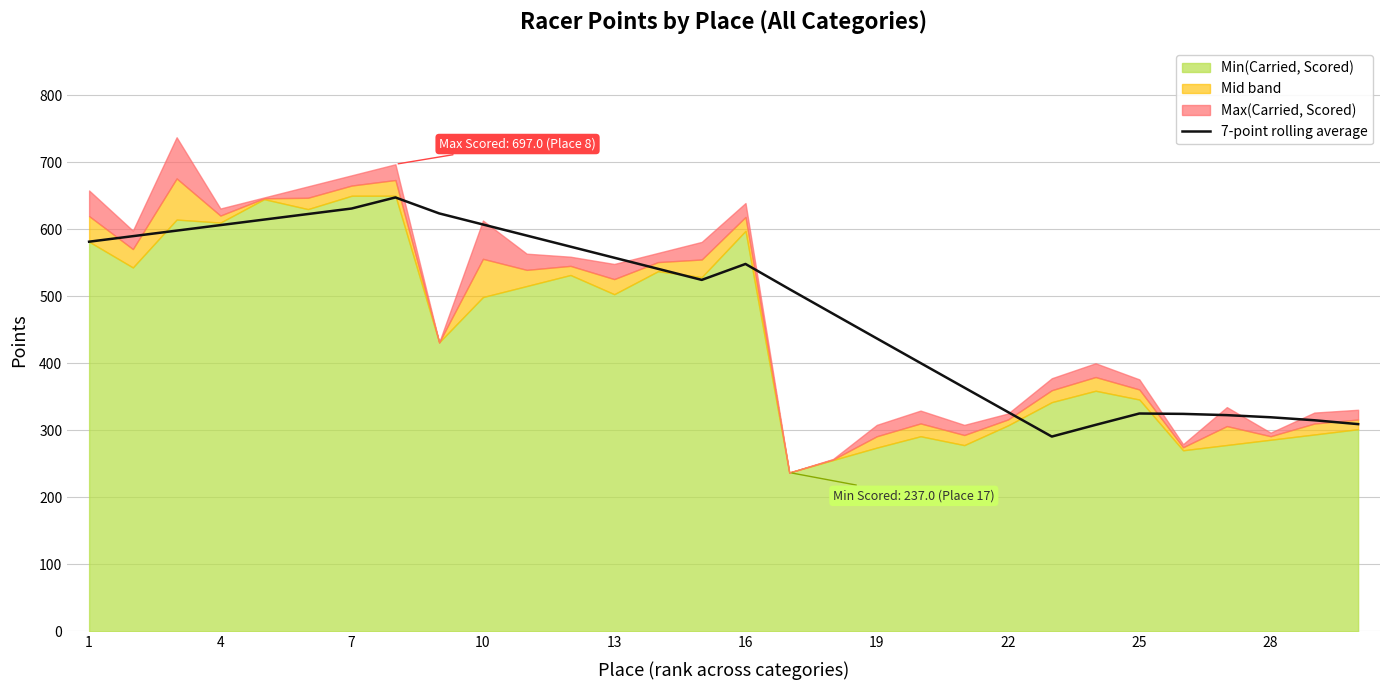

What is the maximum value for 7-point rolling average?

647.5